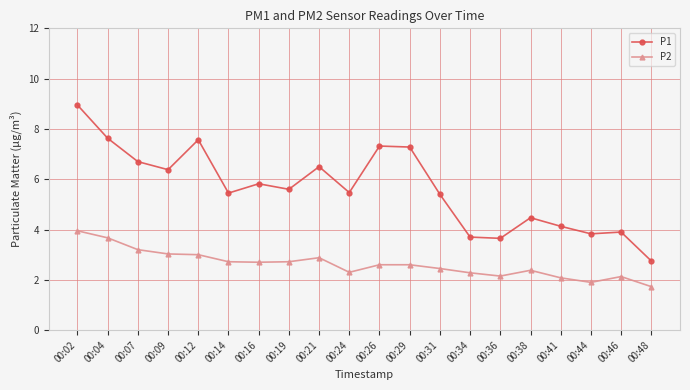

Where is the first local minimum for P1?

00:09